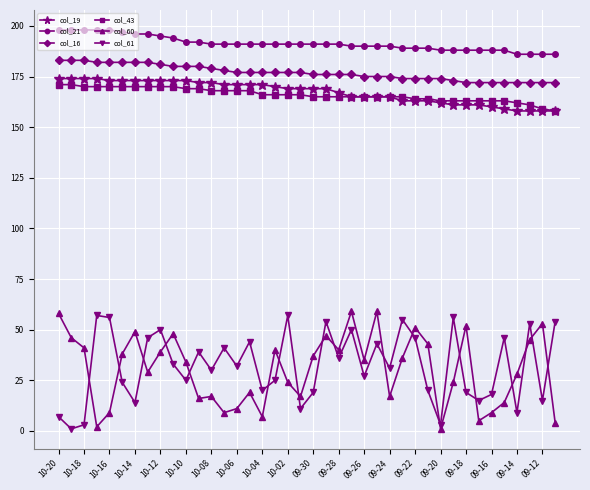

Which series has the largest total across all categories?

col_21